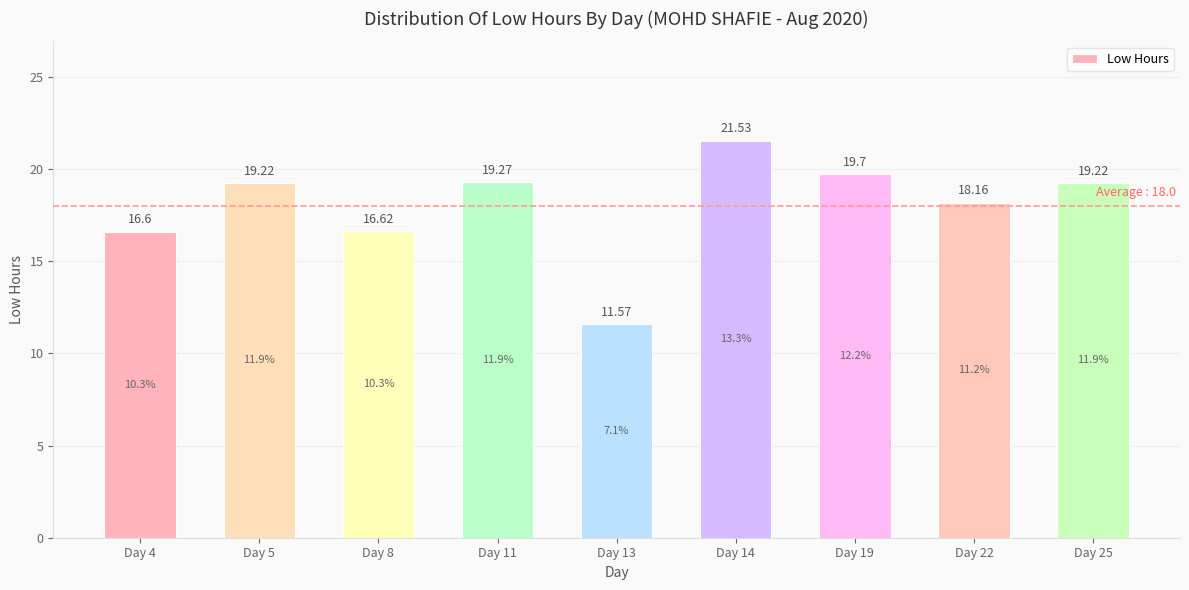

True or false: the data shows 16.6 at Day 8.

True